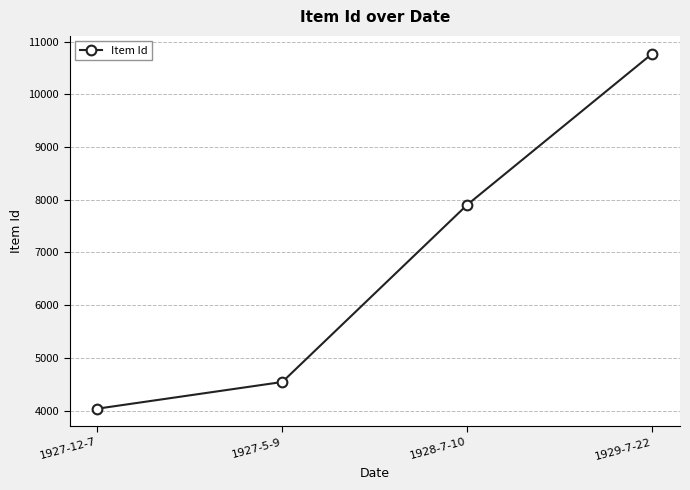

Rank the categories by value from highest to lowest.

1929-7-22, 1928-7-10, 1927-5-9, 1927-12-7